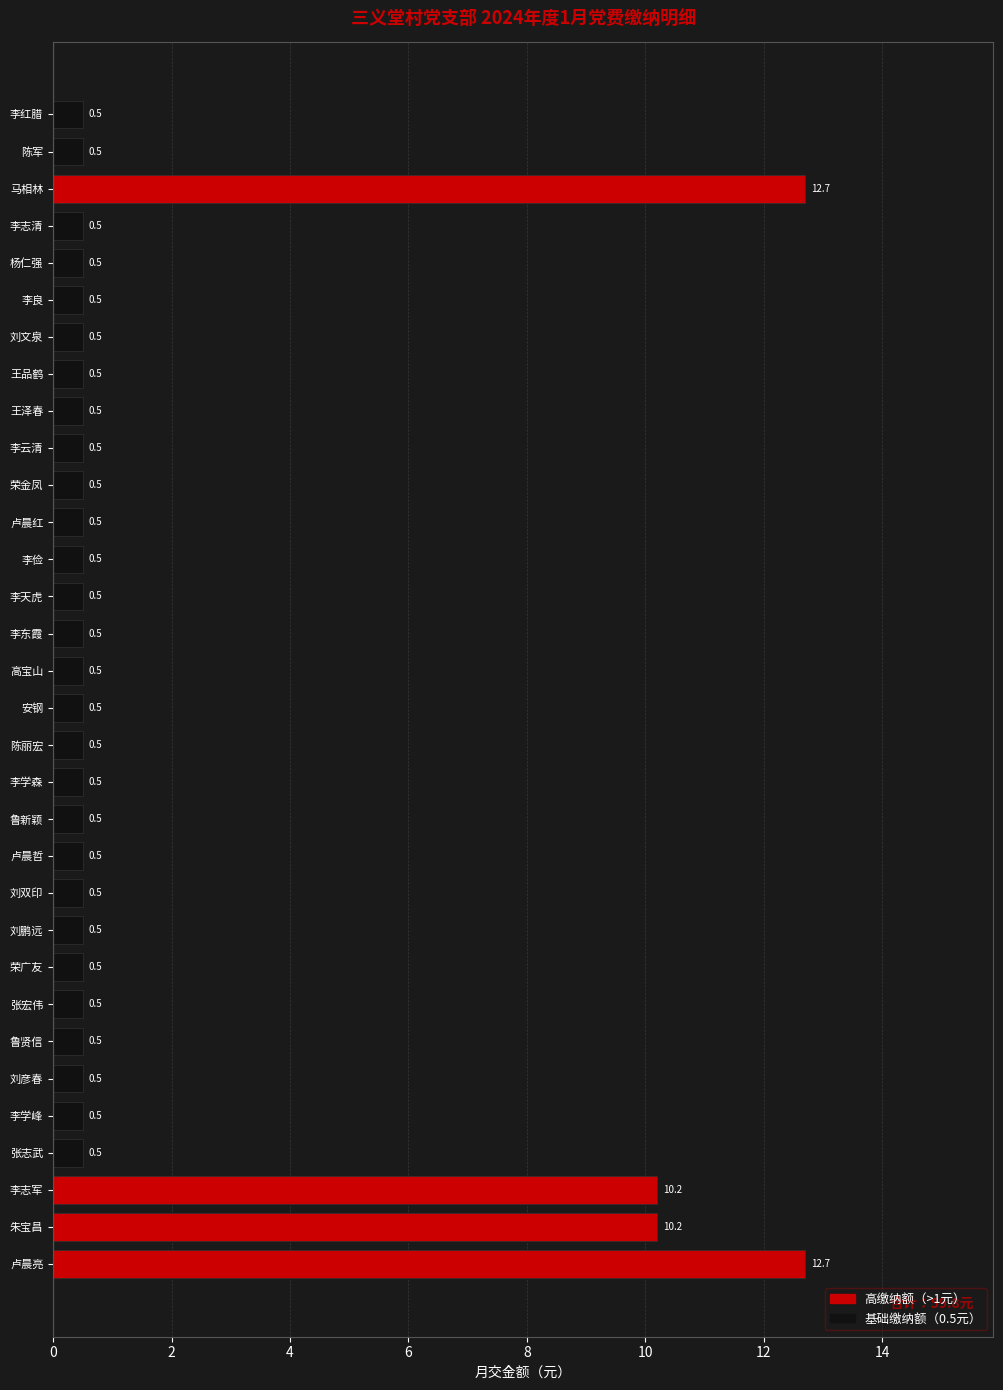

What is the difference between the second highest and second lowest values?

12.2